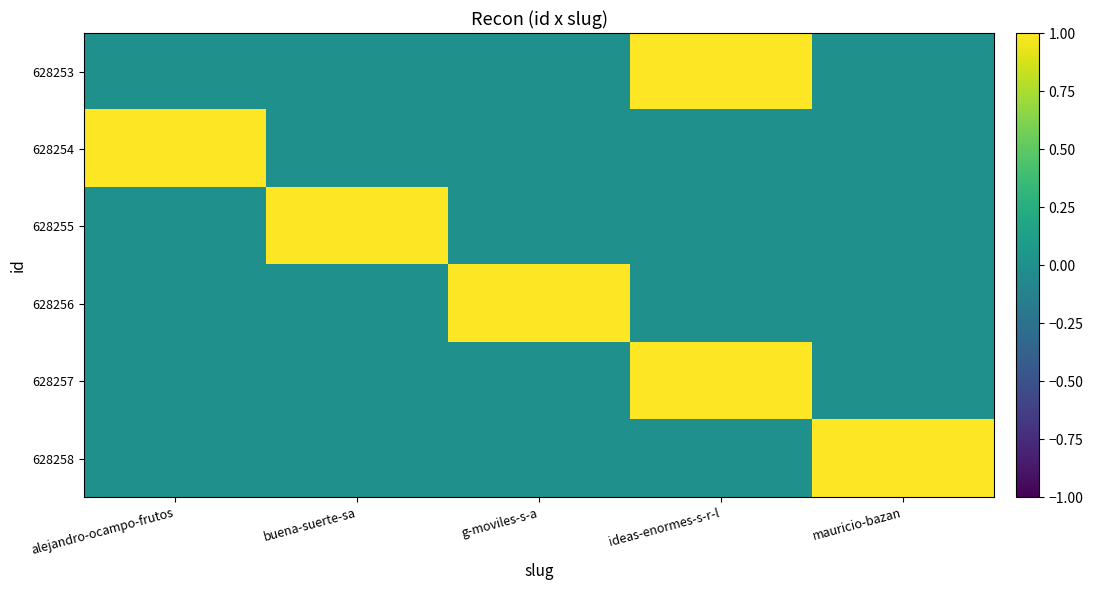

Reading left to right, transcribe all the data shown in this chart.

628253: alejandro-ocampo-frutos=0	buena-suerte-sa=0	g-moviles-s-a=0	ideas-enormes-s-r-l=1	mauricio-bazan=0
628254: alejandro-ocampo-frutos=1	buena-suerte-sa=0	g-moviles-s-a=0	ideas-enormes-s-r-l=0	mauricio-bazan=0
628255: alejandro-ocampo-frutos=0	buena-suerte-sa=1	g-moviles-s-a=0	ideas-enormes-s-r-l=0	mauricio-bazan=0
628256: alejandro-ocampo-frutos=0	buena-suerte-sa=0	g-moviles-s-a=1	ideas-enormes-s-r-l=0	mauricio-bazan=0
628257: alejandro-ocampo-frutos=0	buena-suerte-sa=0	g-moviles-s-a=0	ideas-enormes-s-r-l=1	mauricio-bazan=0
628258: alejandro-ocampo-frutos=0	buena-suerte-sa=0	g-moviles-s-a=0	ideas-enormes-s-r-l=0	mauricio-bazan=1